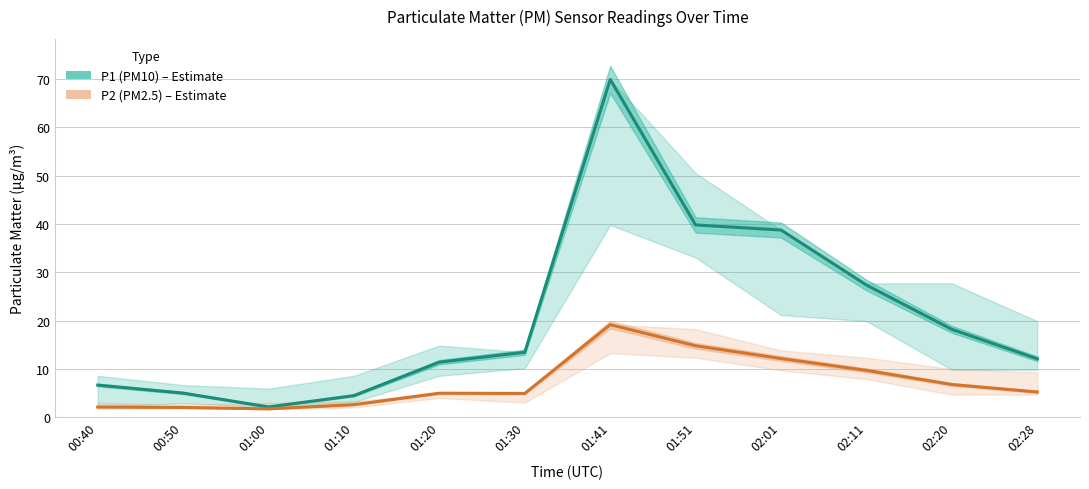

True or false: P1 (PM10) and P2 (PM2.5) intersect in this chart.

False